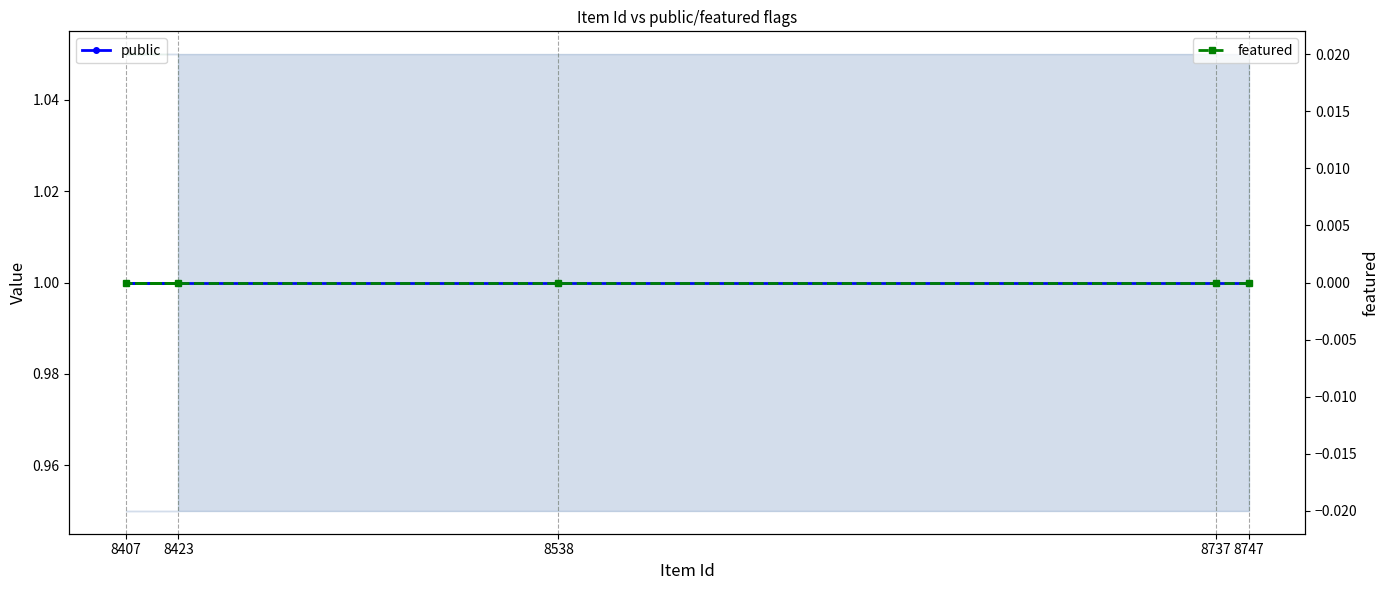

True or false: public and featured intersect in this chart.

False